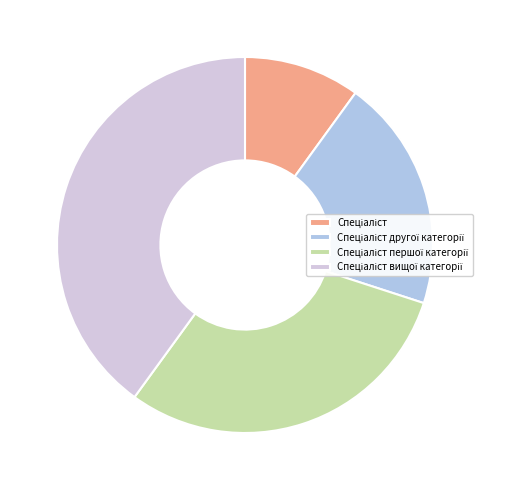

What is the ratio of the value at Спеціаліст to the value at Спеціаліст першої категорії?

0.3